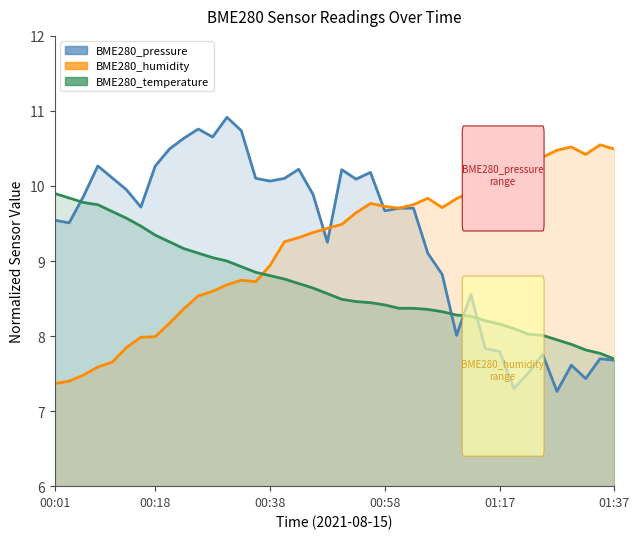

Which category has the lowest value in the BME280_pressure series?

01:27